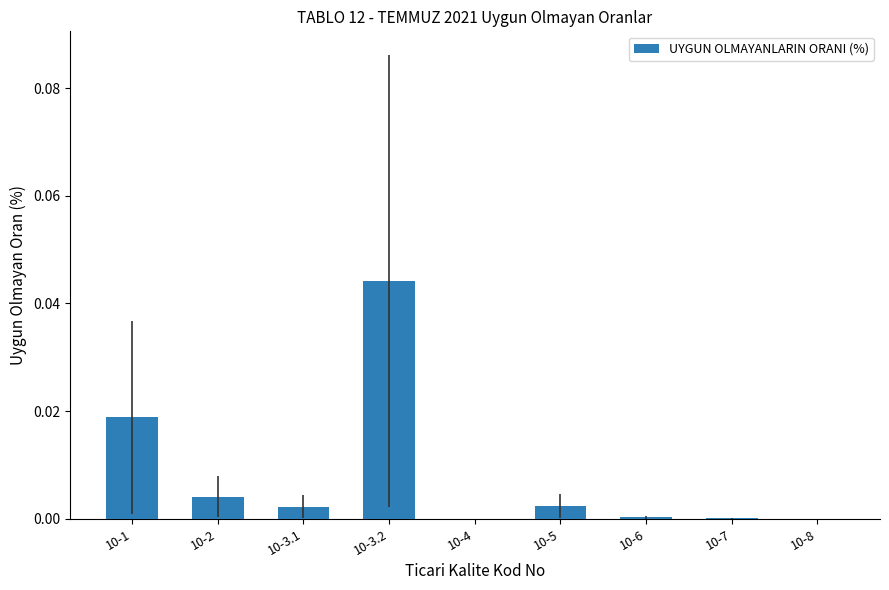

Between 10-4 and 10-3.1, which is larger?

10-3.1